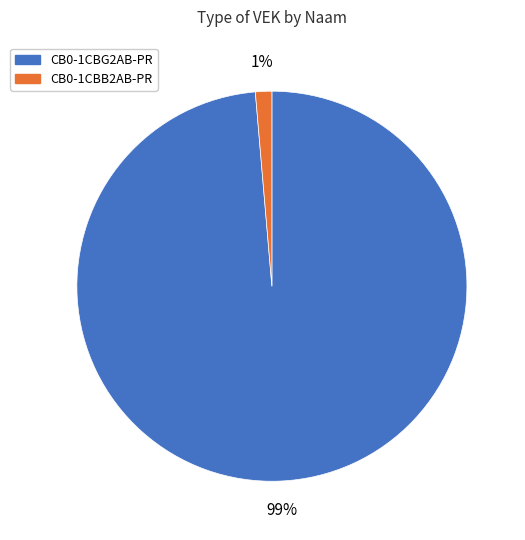

Which has a higher value, CB0-1CBG2AB-PR or CB0-1CBB2AB-PR?

CB0-1CBG2AB-PR